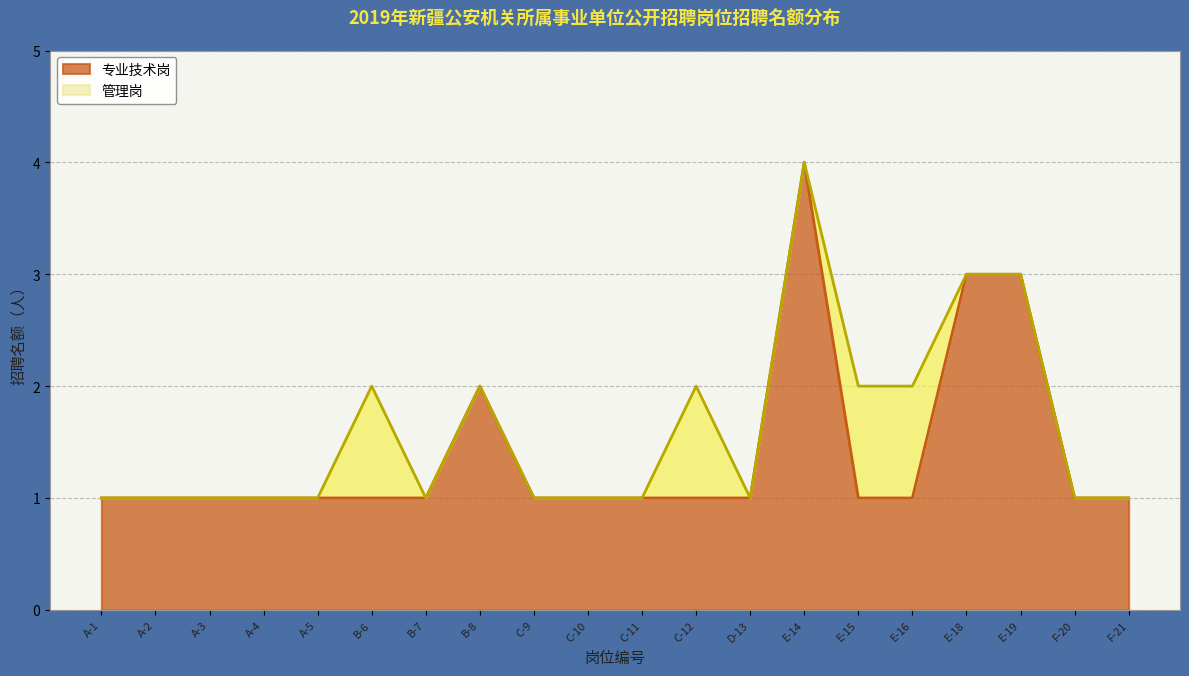

Which category has the highest value in the 专业技术岗 series?

E-14